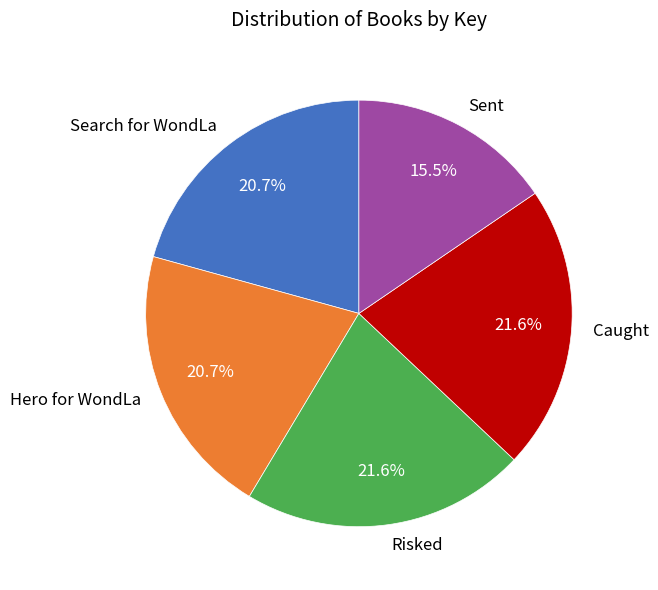

To the nearest percent, what percentage of the pie is Caught?

22%